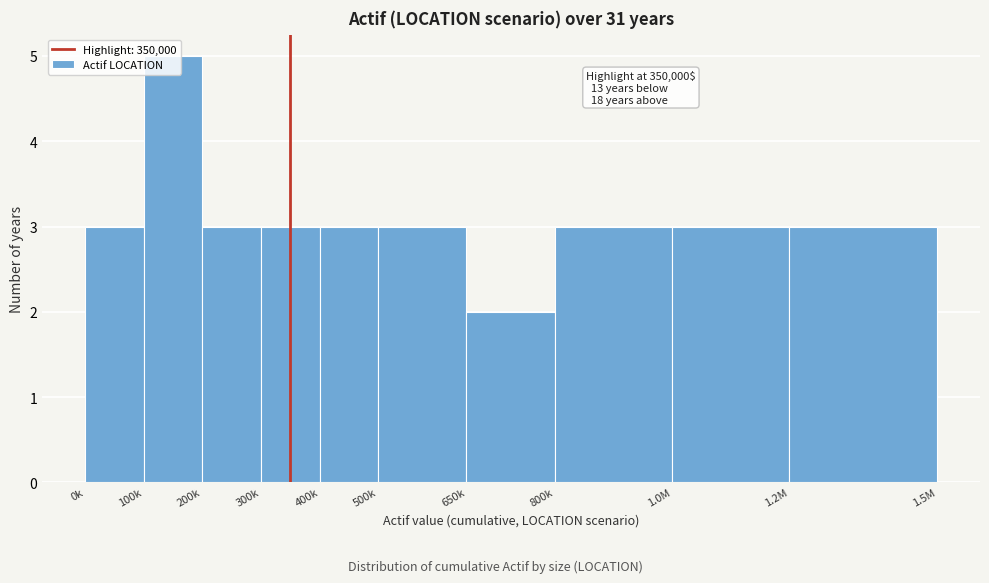

Between 650k and 300k, which is larger?

300k